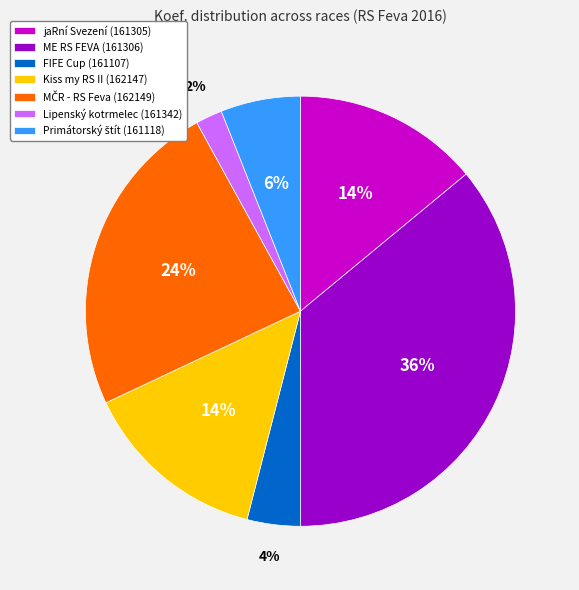

How many slices are in this pie chart?

7